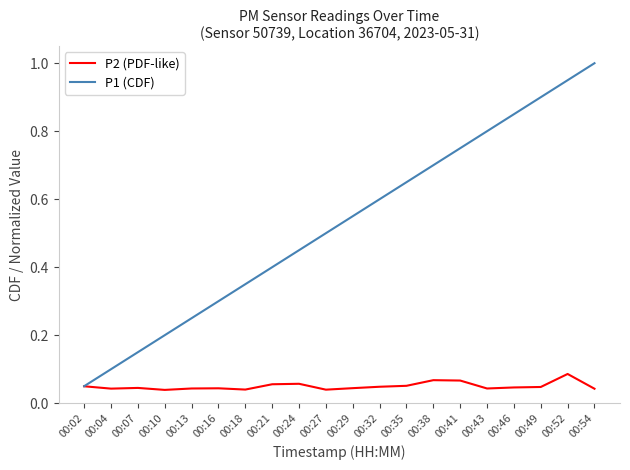

Rank the series by their maximum value, from highest to lowest.

P1 (CDF), P2 (PDF-like)